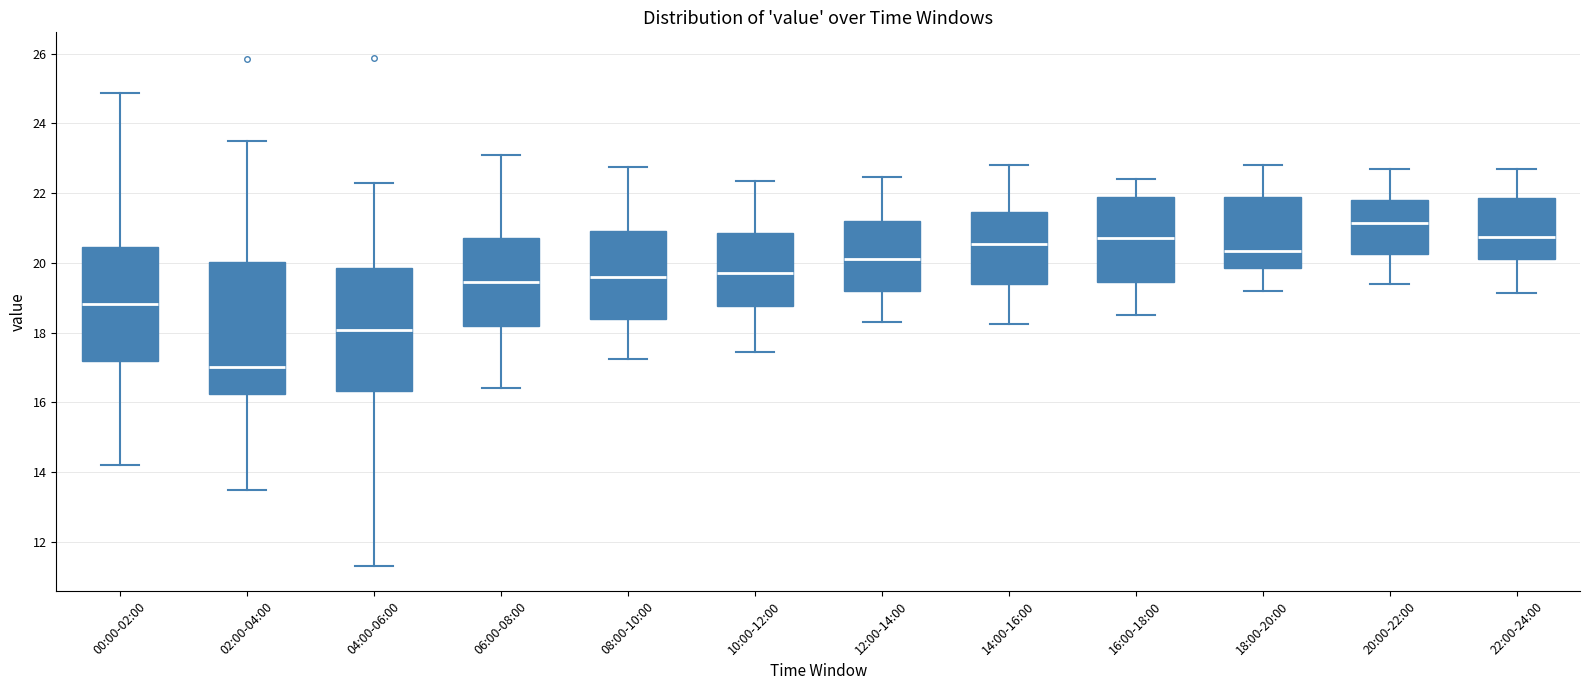

Which box has the lowest median line?

02:00-04:00